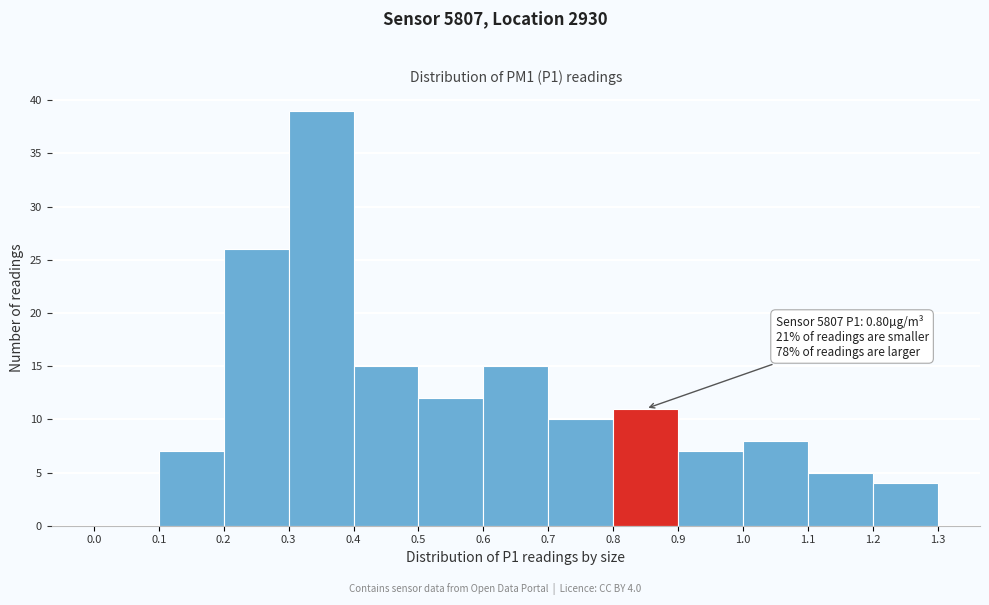

Over which range of the x-axis is the bar tallest?

0.3 to 0.4